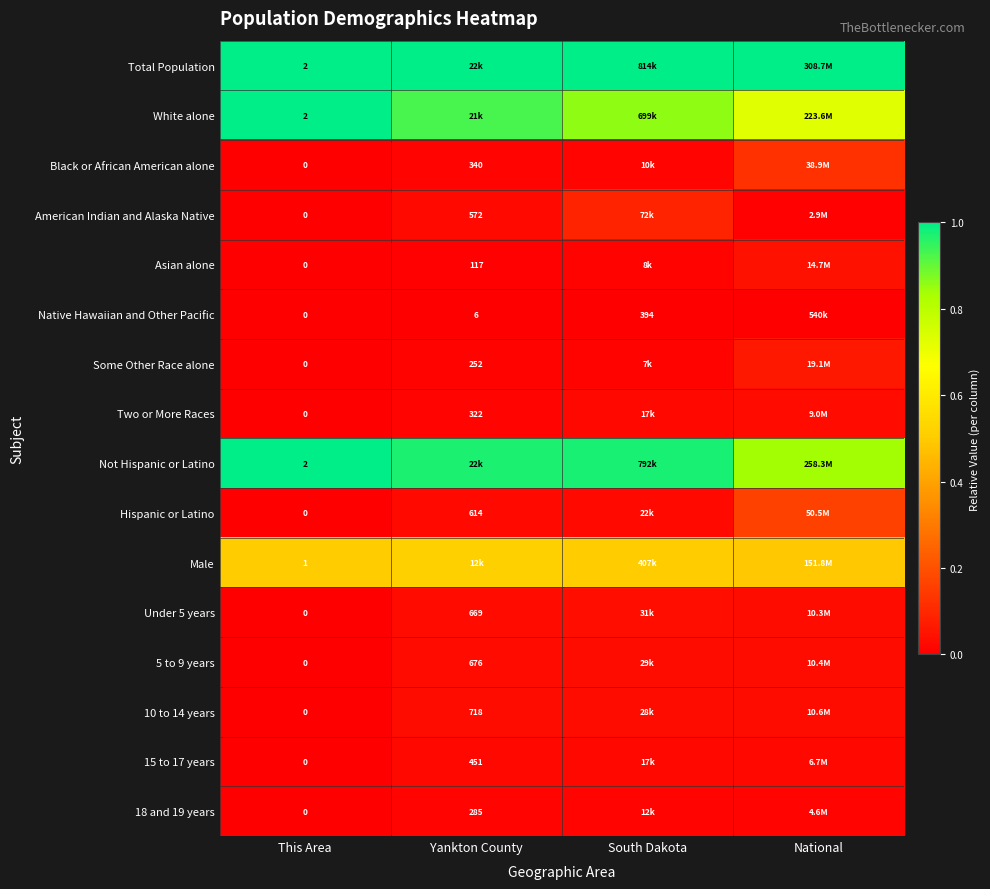

Is the value of 18 and 19 years at Yankton County greater than the value of Under 5 years at This Area?

Yes